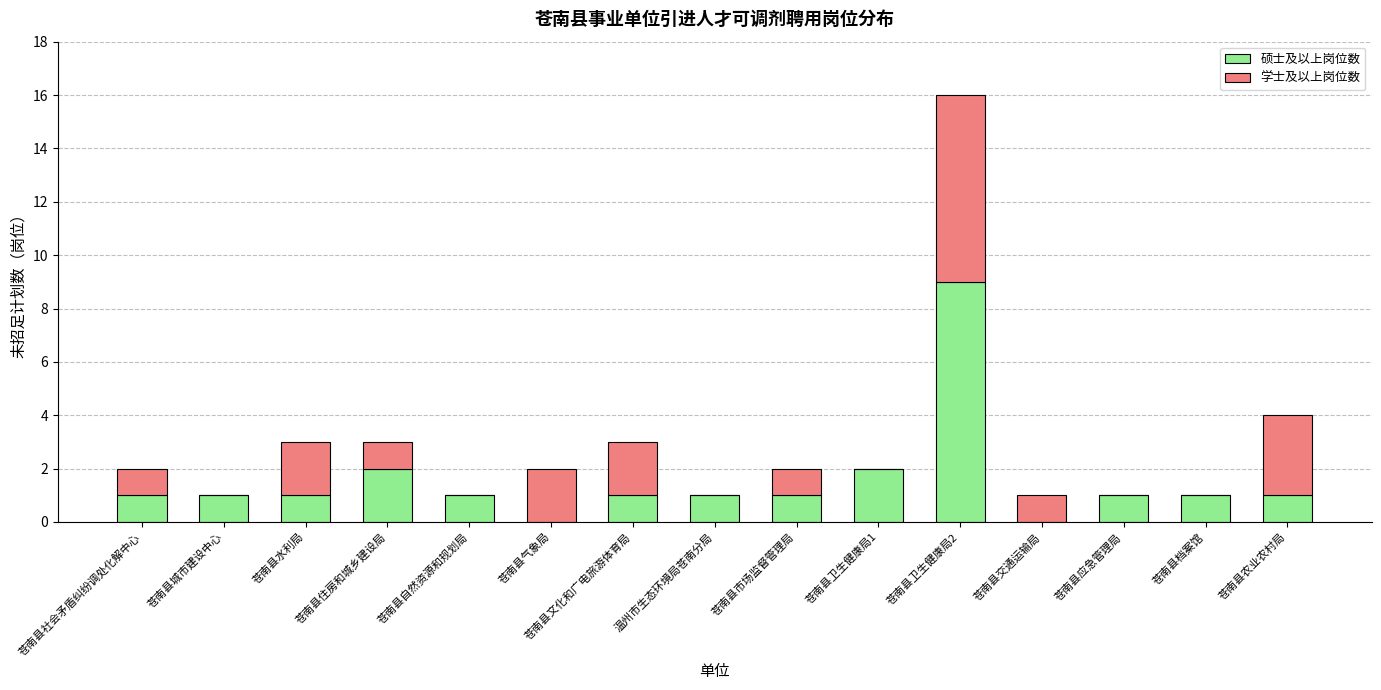

At which category is the sum across all series the highest?

苍南县卫生健康局2